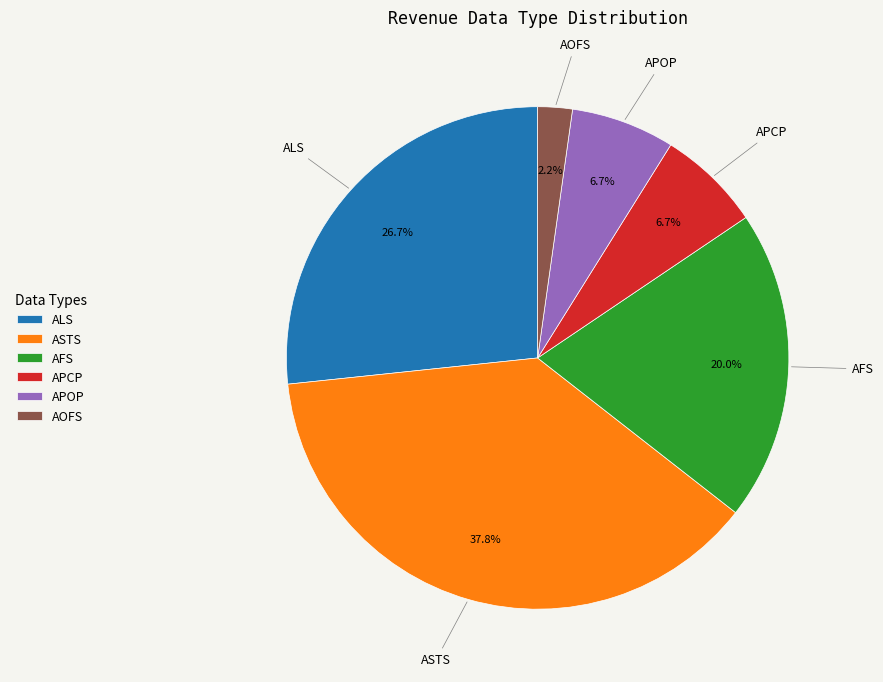

How many slices are in this pie chart?

6